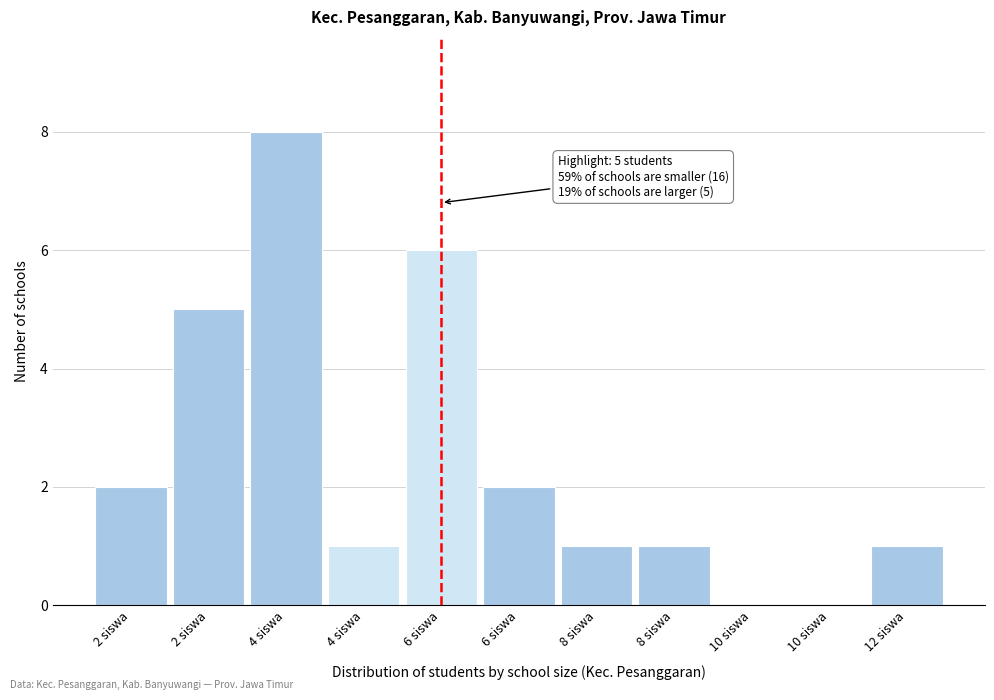

Are the bars horizontal?

No